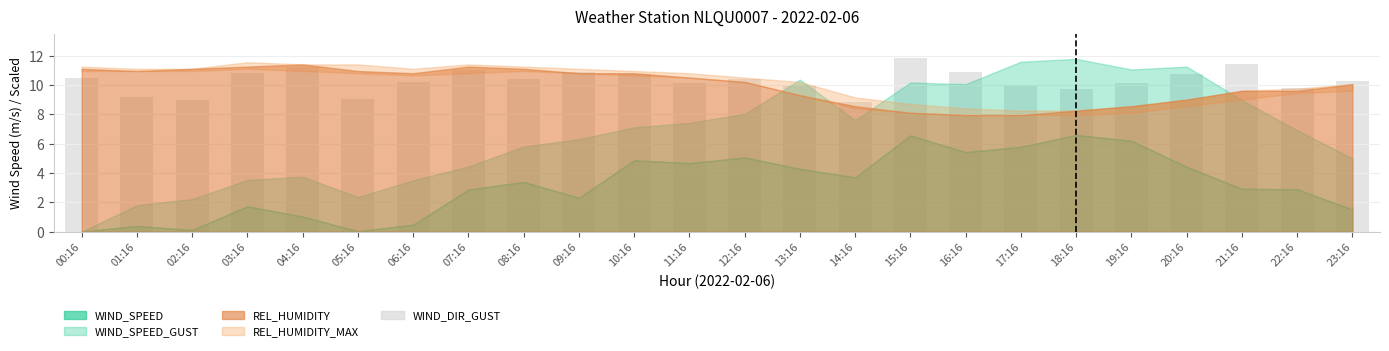

The chart shows a value of 10.1 at 19:16. True or false?

True